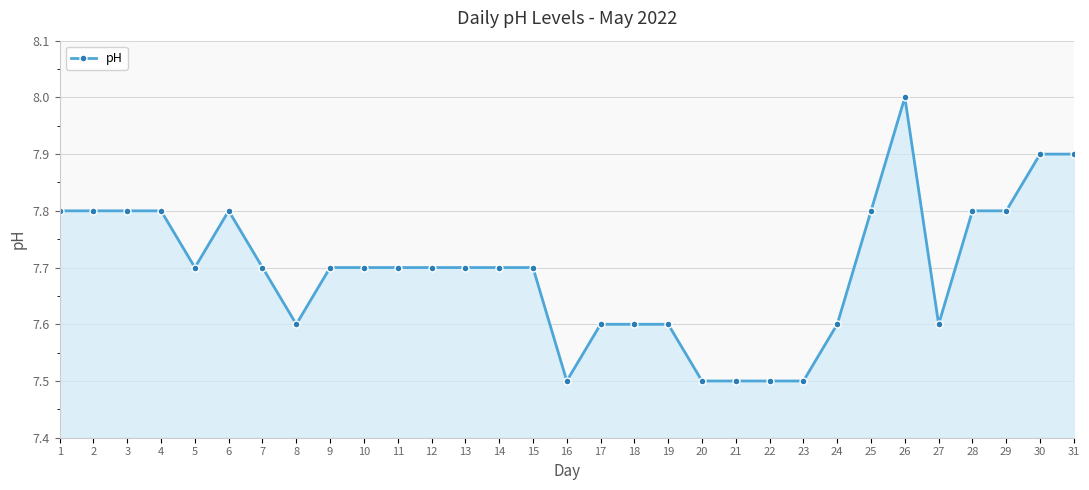

The chart shows a value of 7.8 at 2. True or false?

True